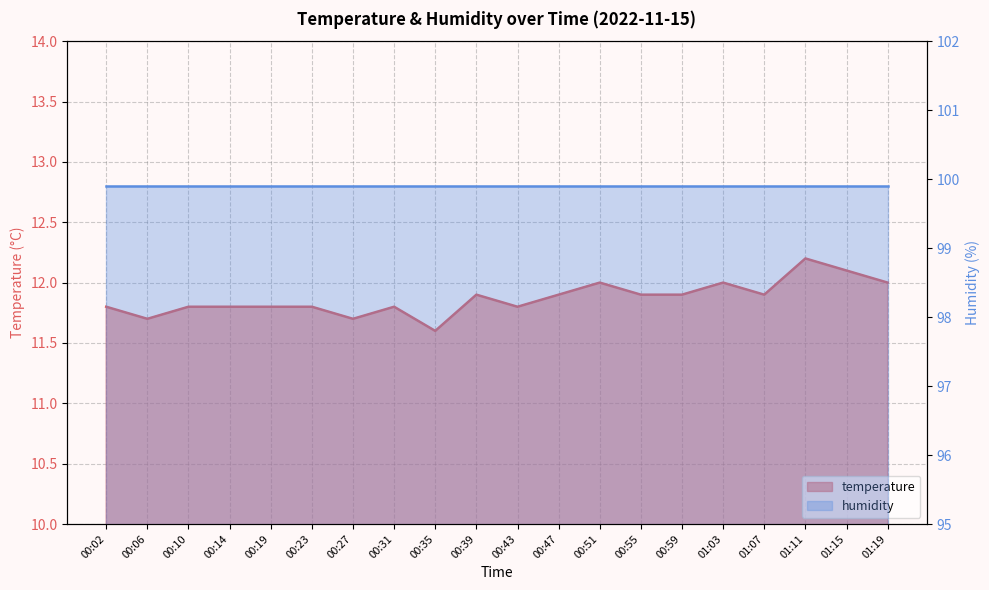

How many interior local peaks (higher than both neighbors) does the data have?

5